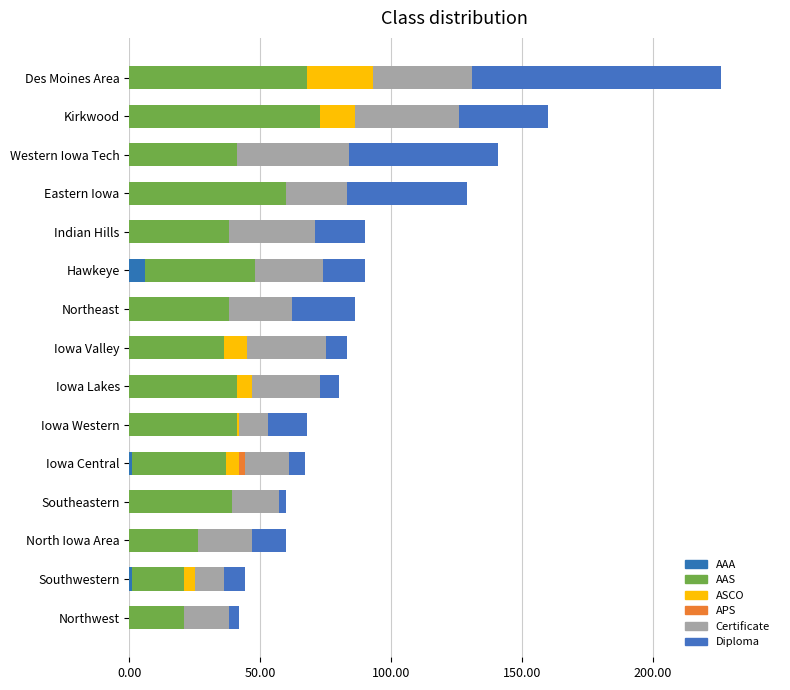

How many data points does each series have?

15